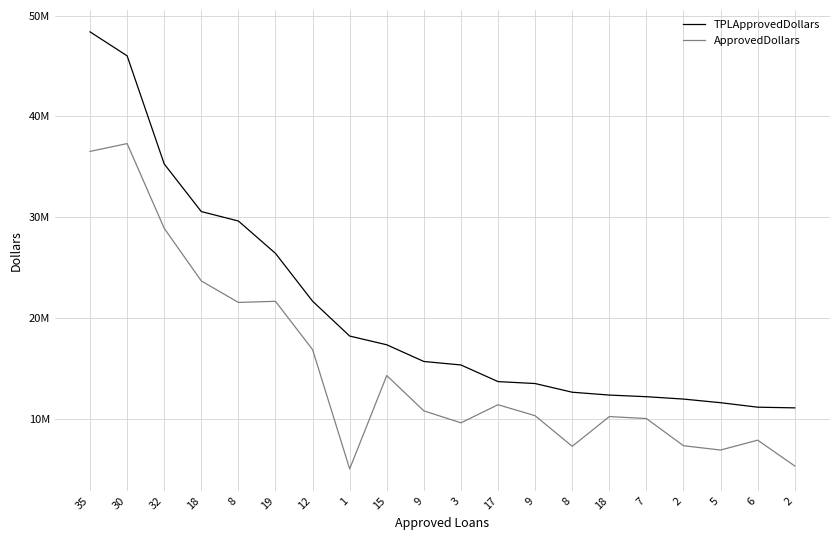

Does the chart have visible grid lines?

Yes